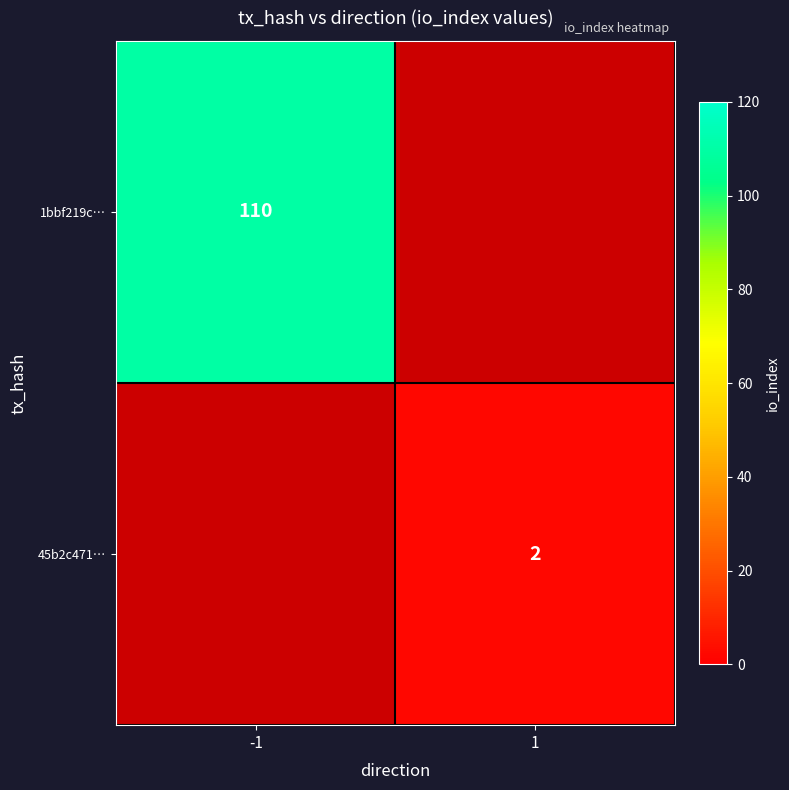

What is the lowest value of the 1bbf219c… series?

110.0